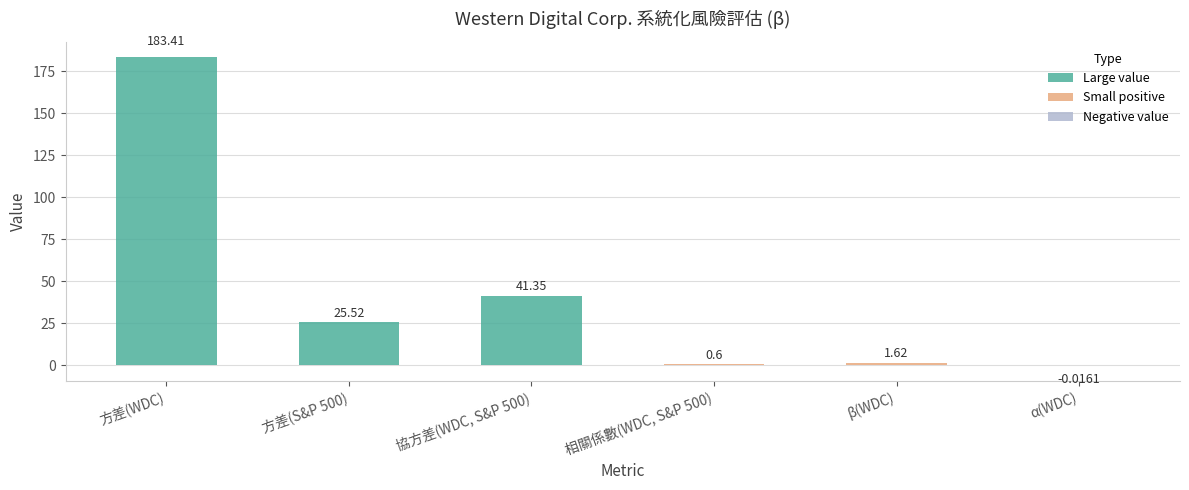

Approximately how many times larger is the value at 方差(S&P 500) compared to β(WDC)?

15.8